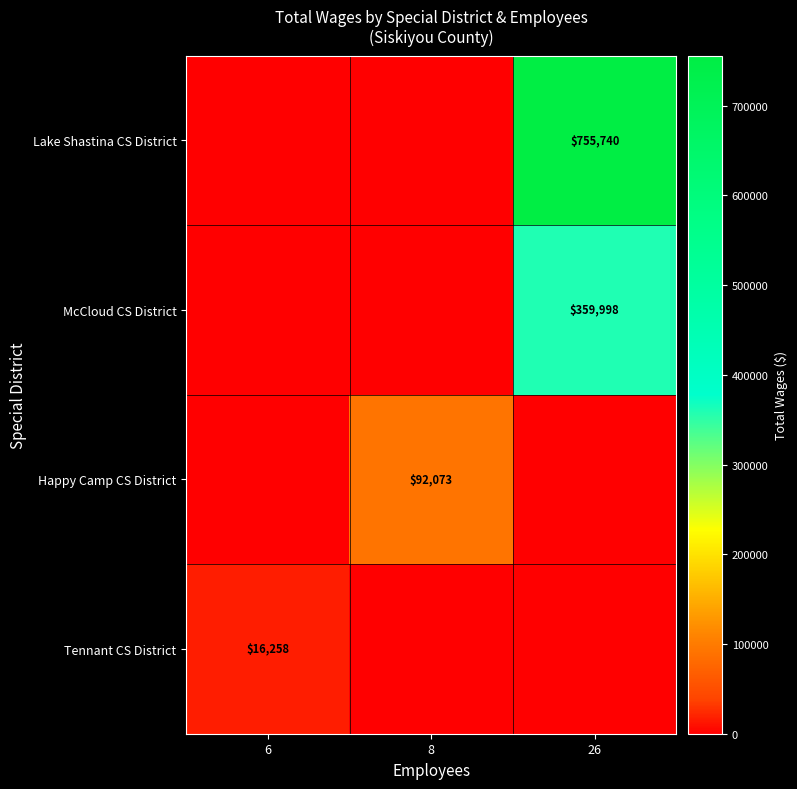

At which label does McCloud CS District reach its minimum?

6